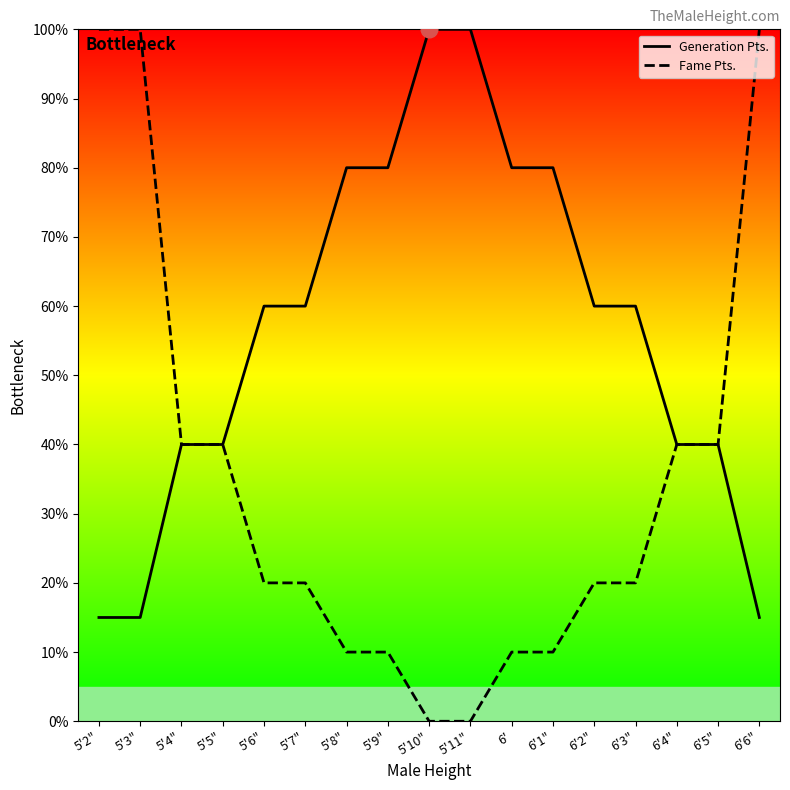

What position from the left is 5'6"?

5